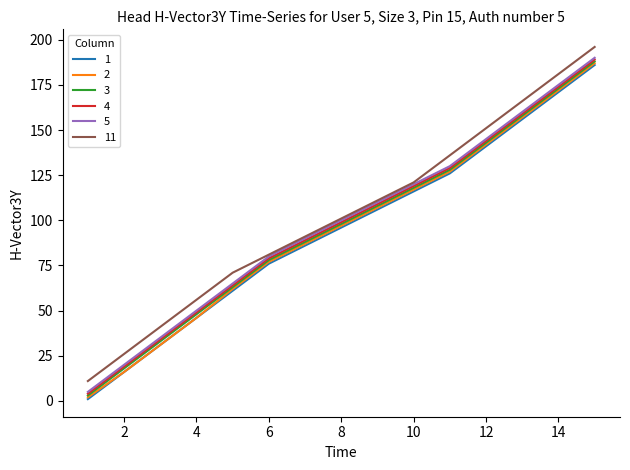

What is the greatest value displayed?

196